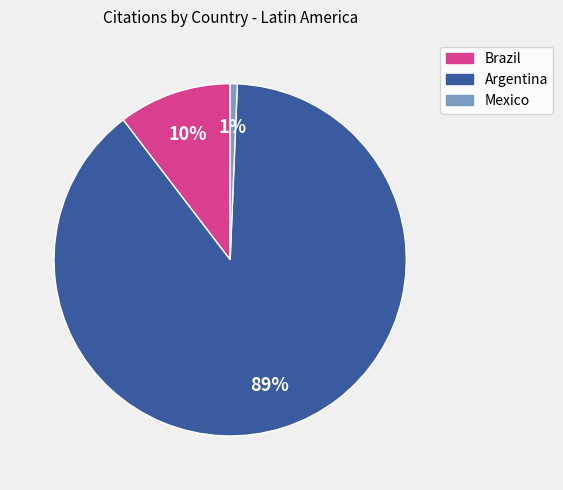

Which category has the smallest portion of the pie?

Mexico